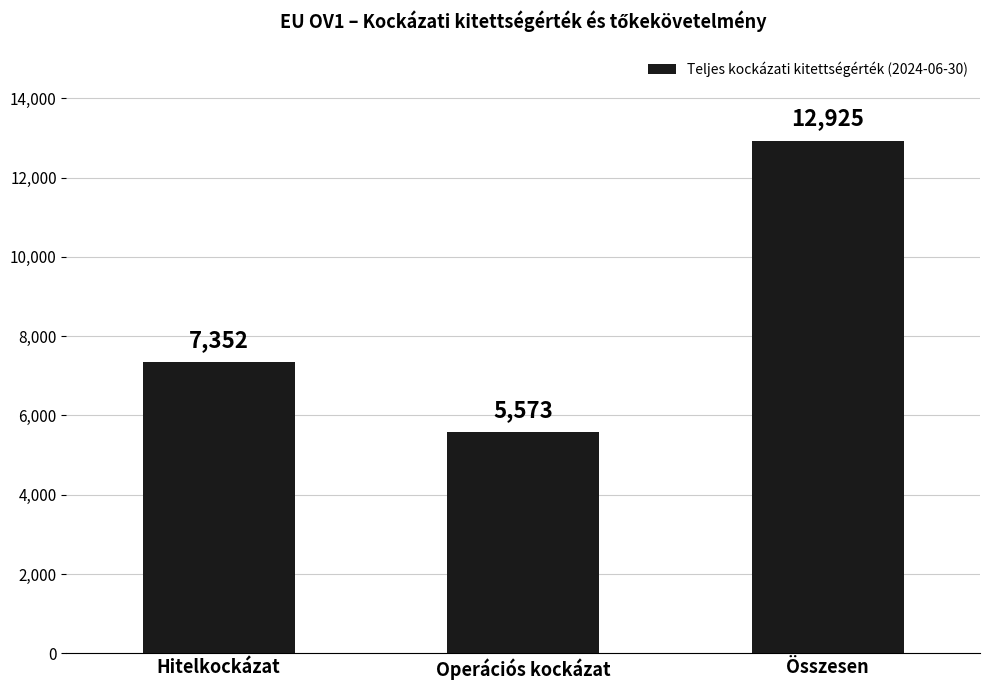

List the labels in order of value, smallest first.

Operációs kockázat, Hitelkockázat, Összesen